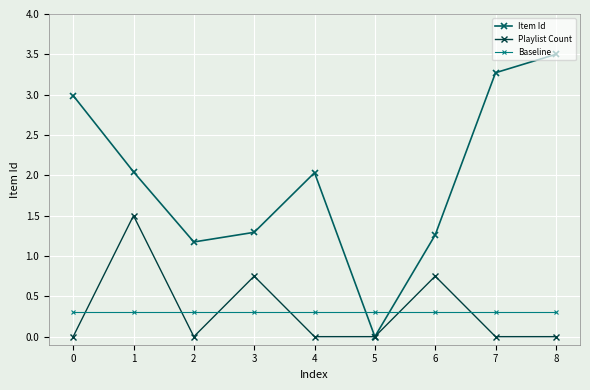

Which series has the largest total across all categories?

Item Id